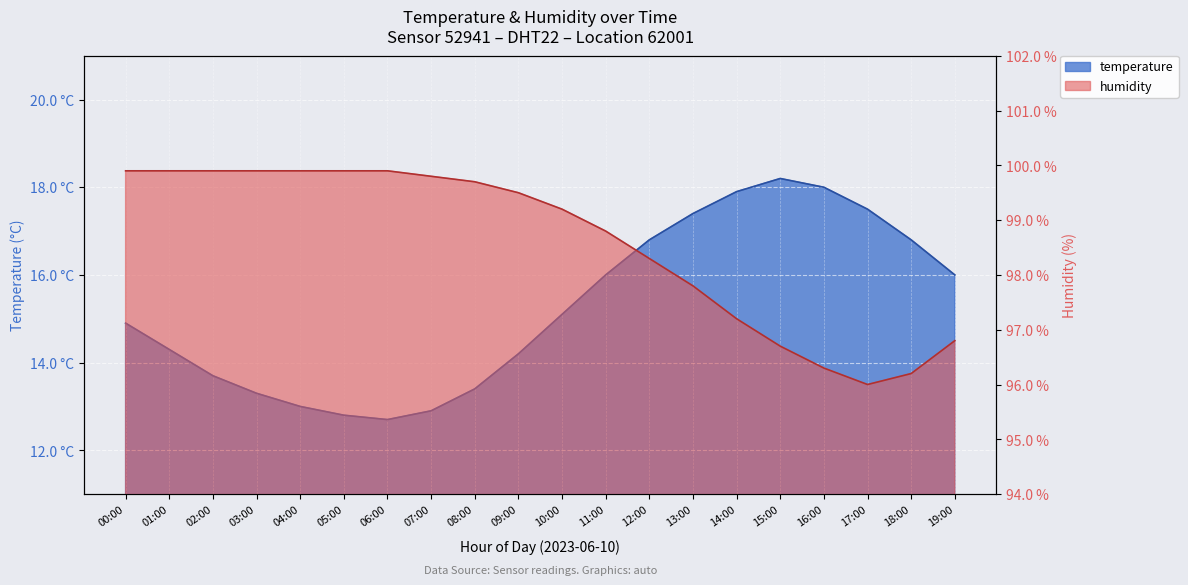

At which label does temperature reach its peak?

15:00